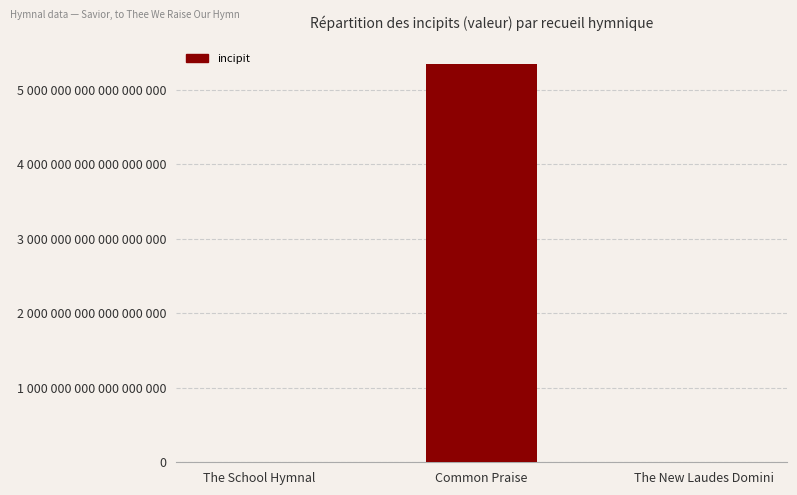

Are the bars horizontal?

No